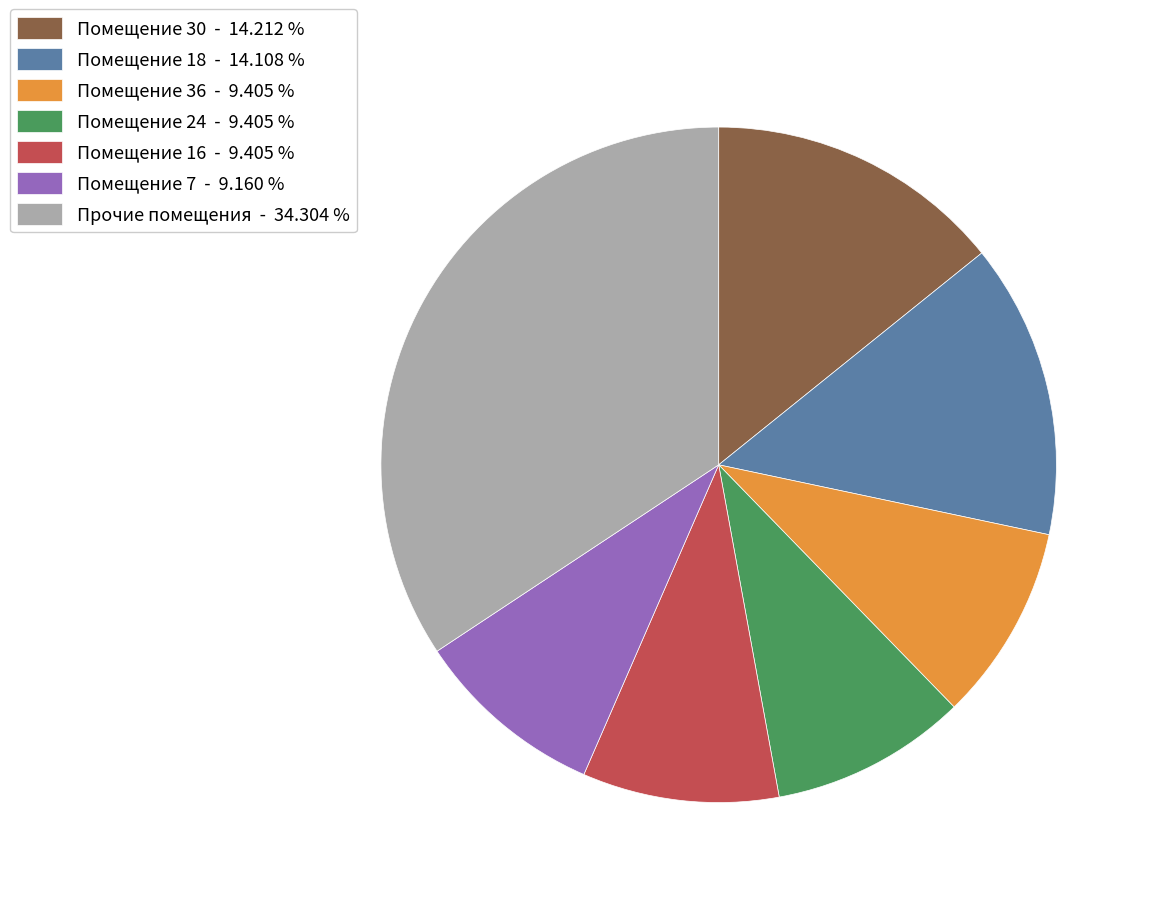

Do Помещение 16 - 9.405 % and Помещение 24 - 9.405 % together represent more than half of the pie?

No